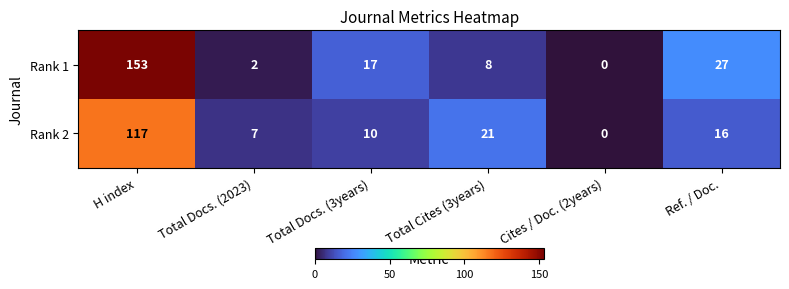

At which category does the chart reach its peak across all series?

H index